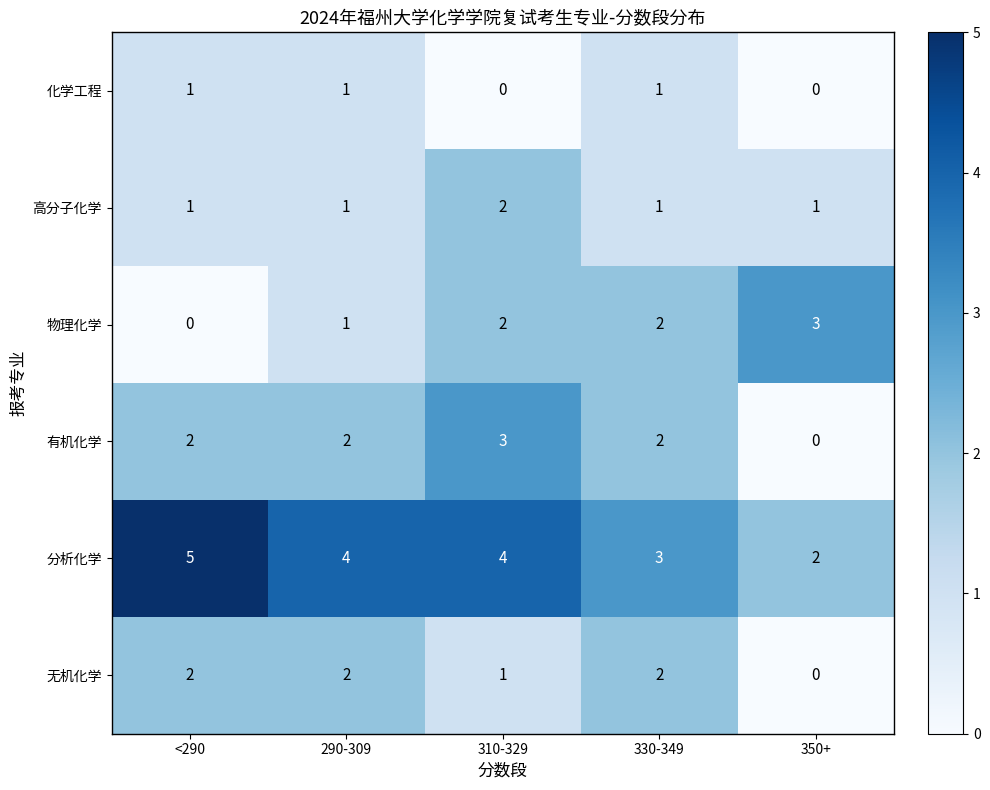

True or false: 化学工程 has a value of 0 at 350+.

True